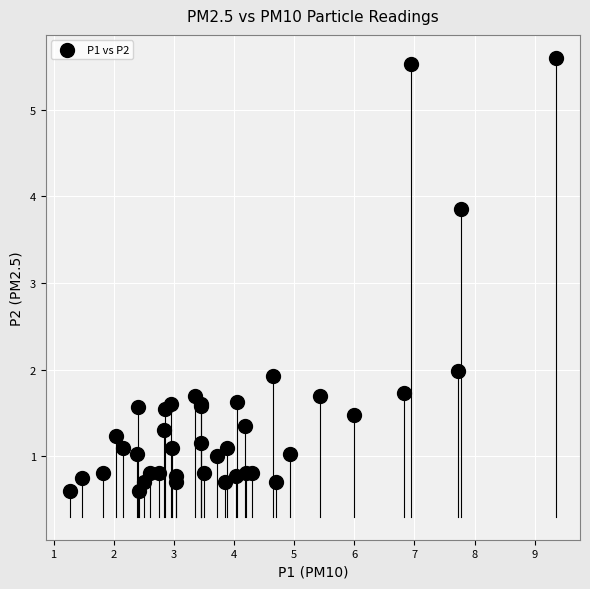

What Y value in the scatter plot is closest to 3?

3.9